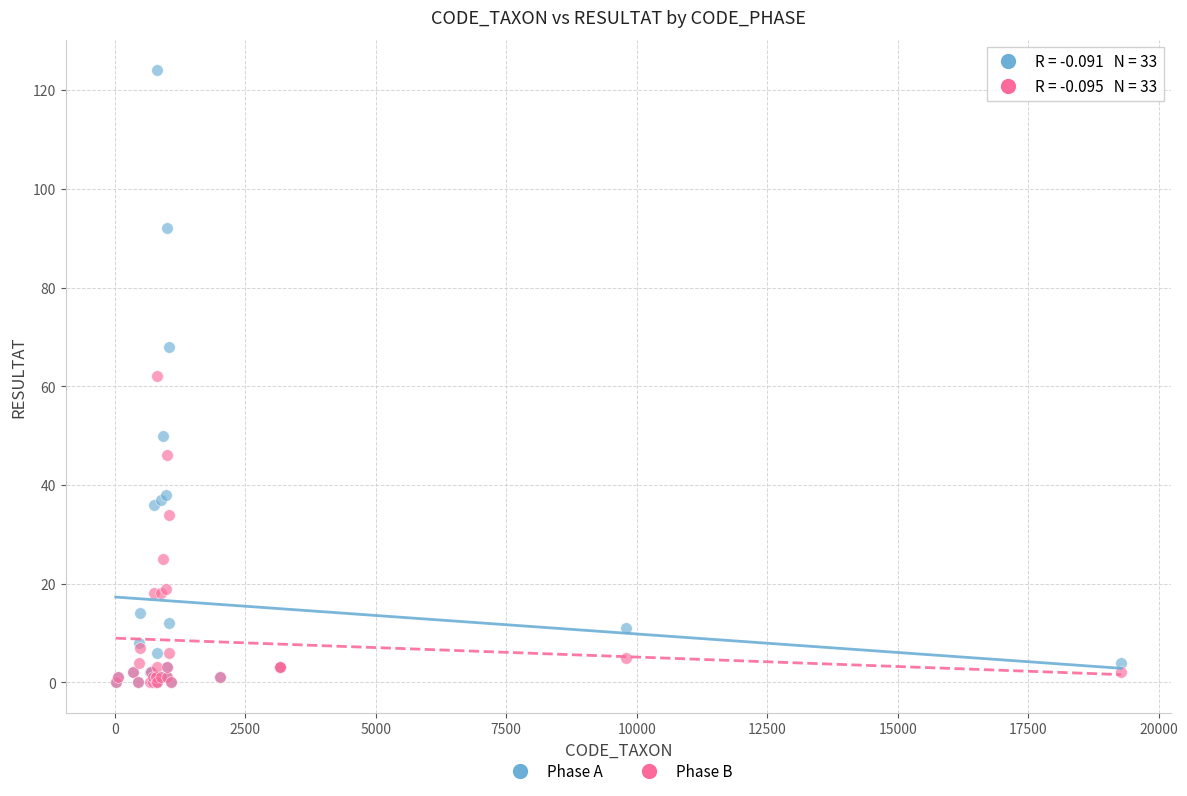

In the Phase B series, what Y value is closest to 31?

34